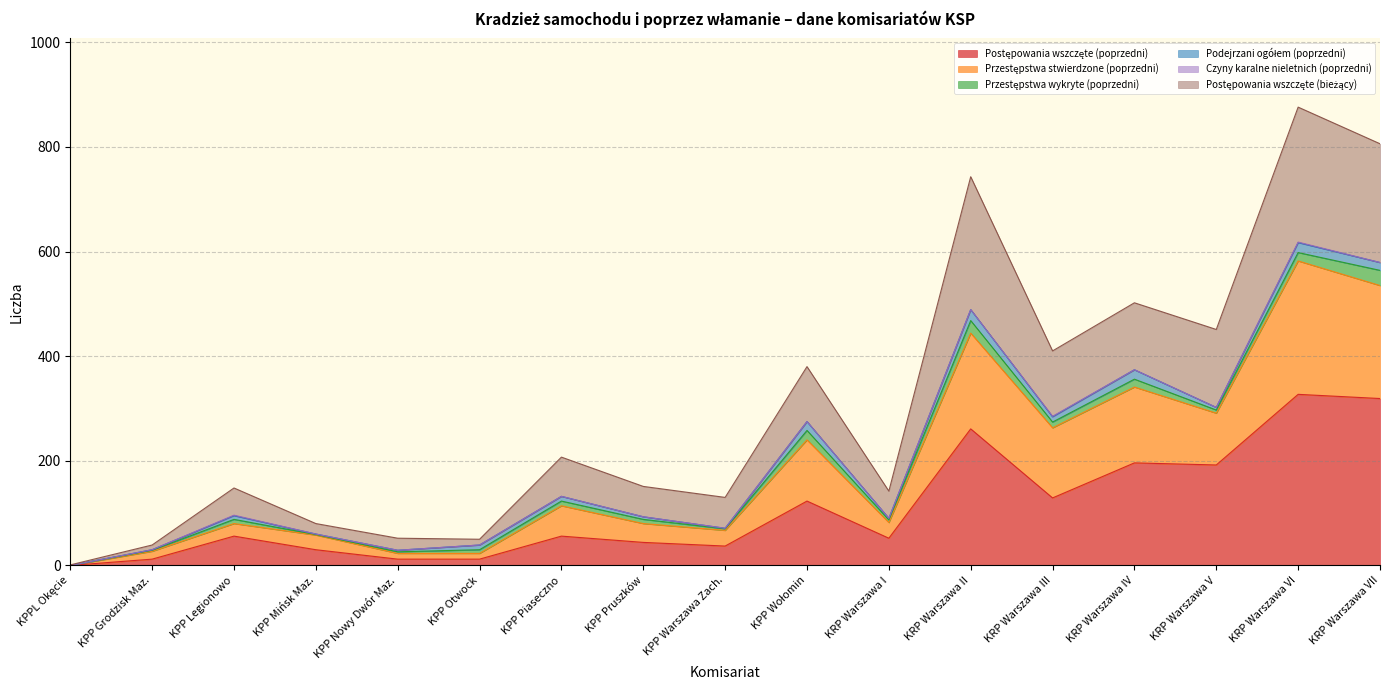

True or false: Postępowania wszczęte (bieżący) and Przestępstwa stwierdzone (poprzedni) cross at least once.

False